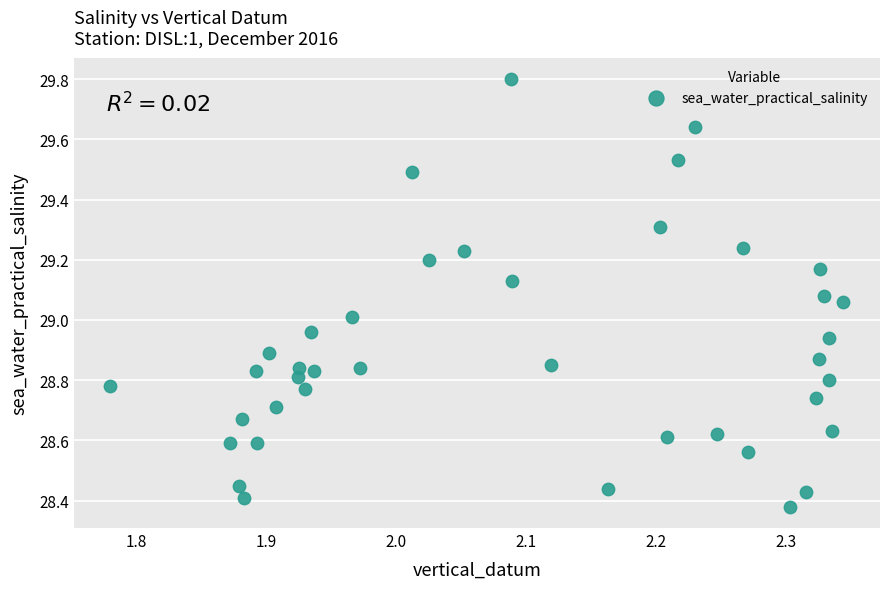

What is the range of X values (max minus min)?

0.6